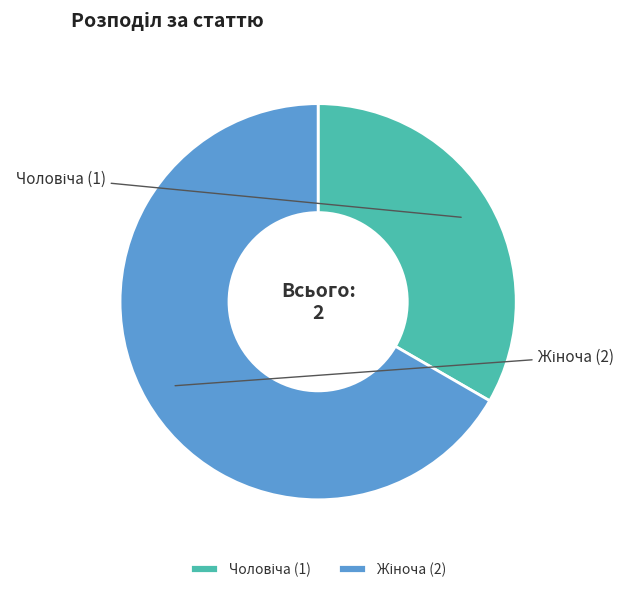

Is there a majority slice in this chart?

Yes